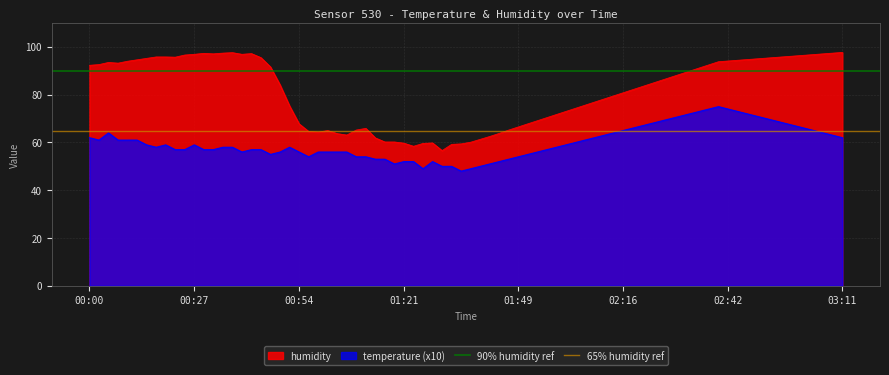

The 65% humidity ref series shows 65 at 00:00. True or false?

True